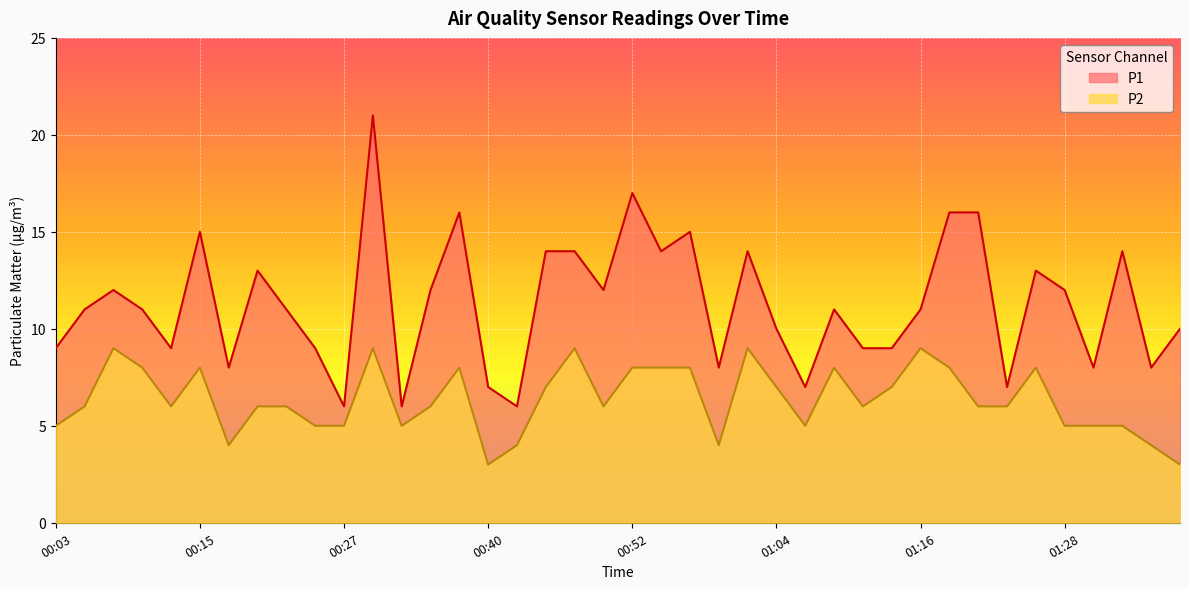

Reading right to left, extract all data points from this chart.

P1: 10	8	14	8	12	13	7	16	16	11	9	9	11	7	10	14	8	15	14	17	12	14	14	6	7	16	12	6	21	6	9	11	13	8	15	9	11	12	11	9
P2: 3	4	5	5	5	8	6	6	8	9	7	6	8	5	7	9	4	8	8	8	6	9	7	4	3	8	6	5	9	5	5	6	6	4	8	6	8	9	6	5